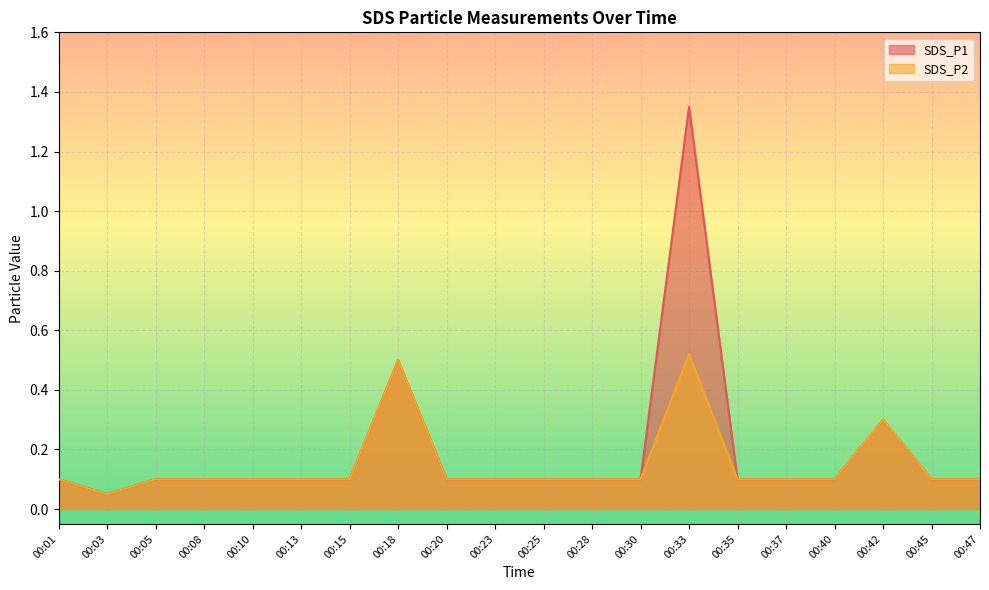

What is the sum of the SDS_P2 values at 00:28 and 00:33?

0.6